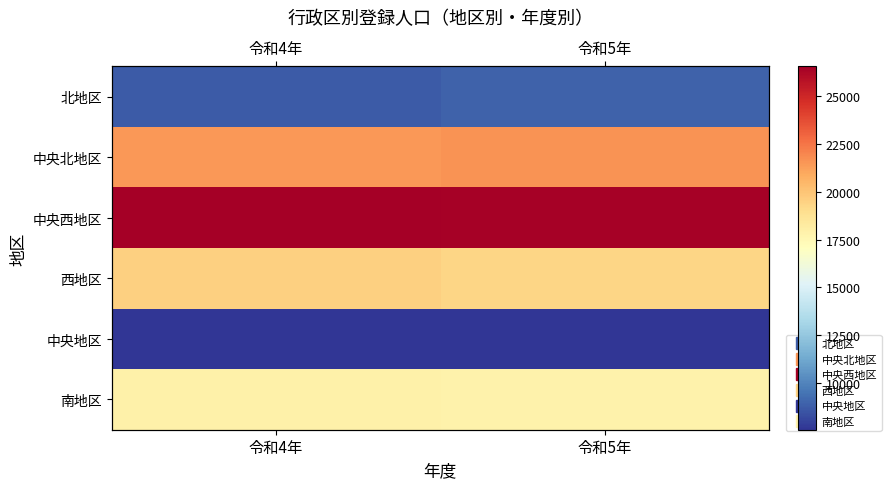

The value of 南地区 at 令和5年 is 17833. True or false?

True